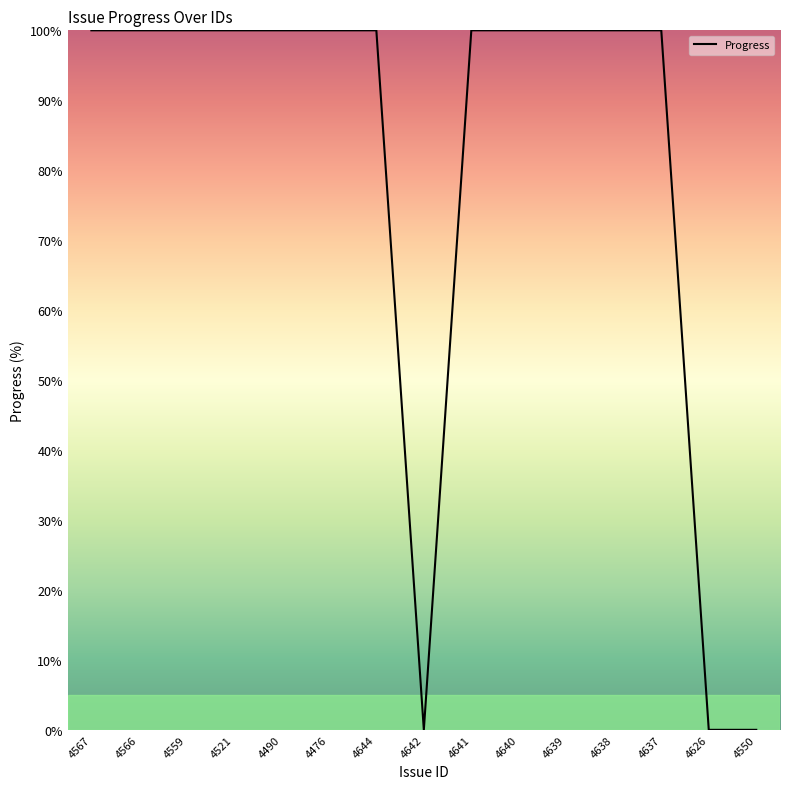

The chart shows a value of 0 at 4626. True or false?

True